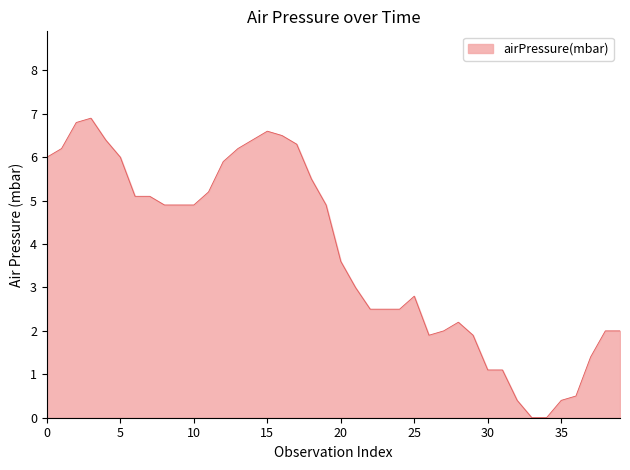

What is the difference between the maximum and minimum values?

6.9